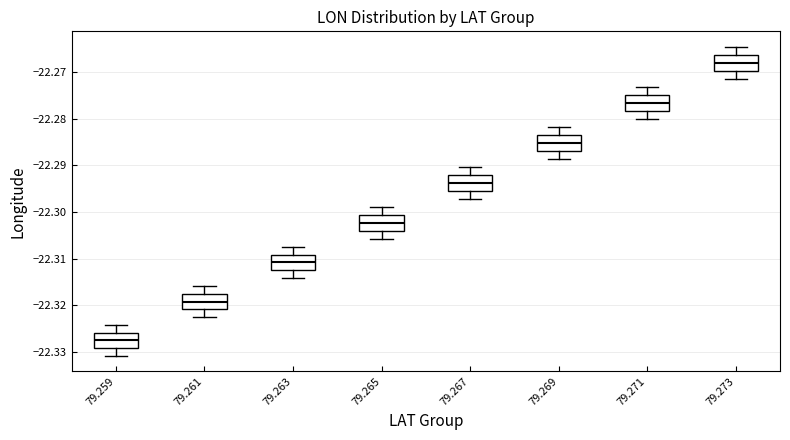

Where does the median line of the box at x = 79.261 sit on the y-axis? The values are not printed on the chart, so give them approximately, as read against the axis.

-22.319